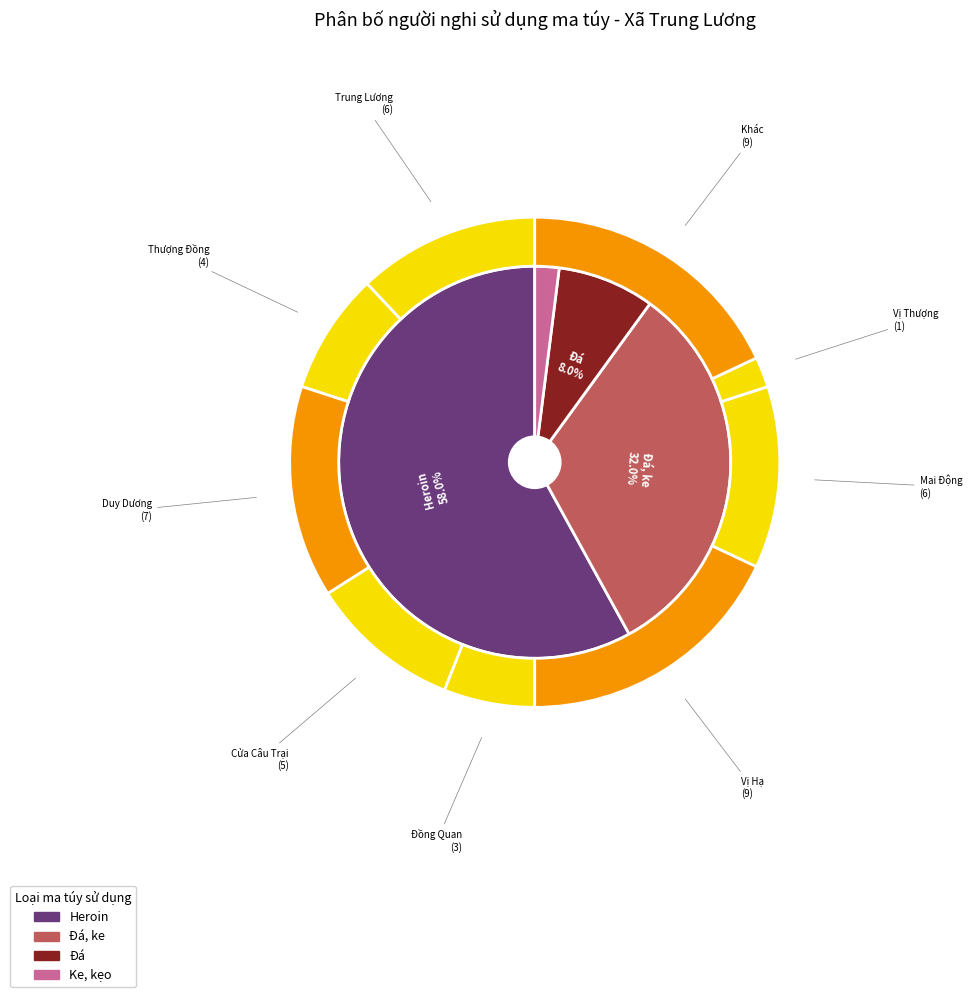

How many segments does this pie chart have?

4